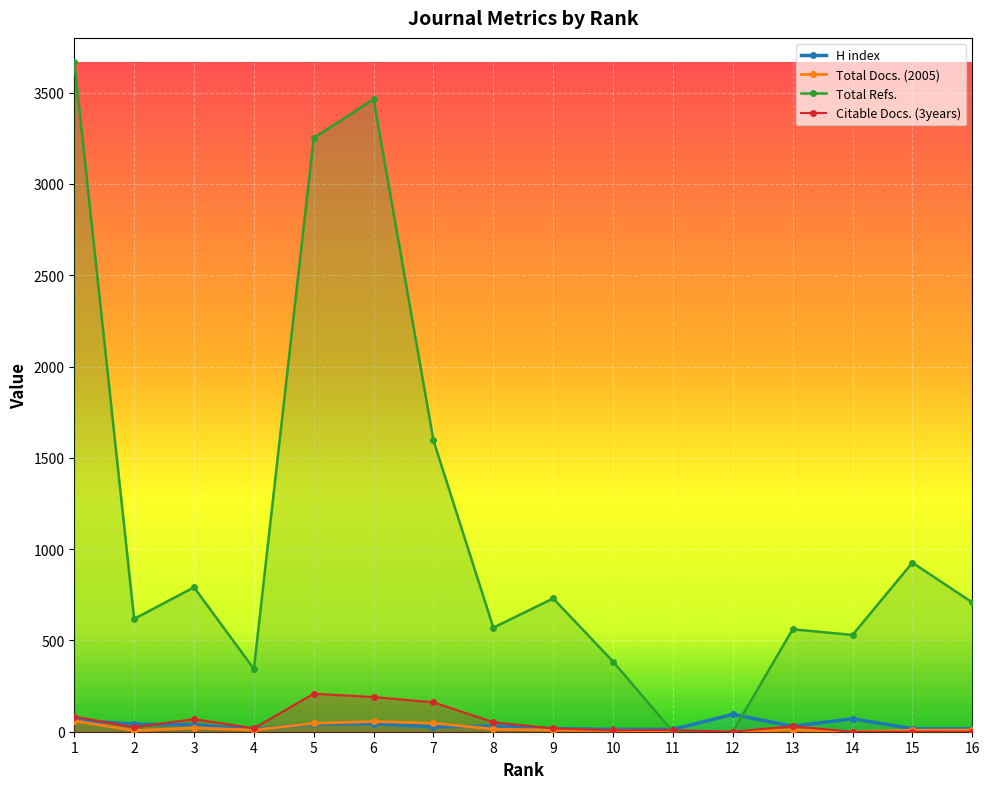

The H index series shows 41 at 13. True or false?

False